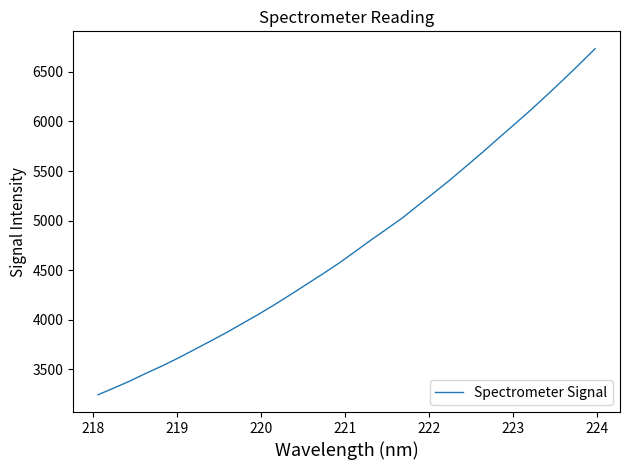

What is the greatest value displayed?

6734.6